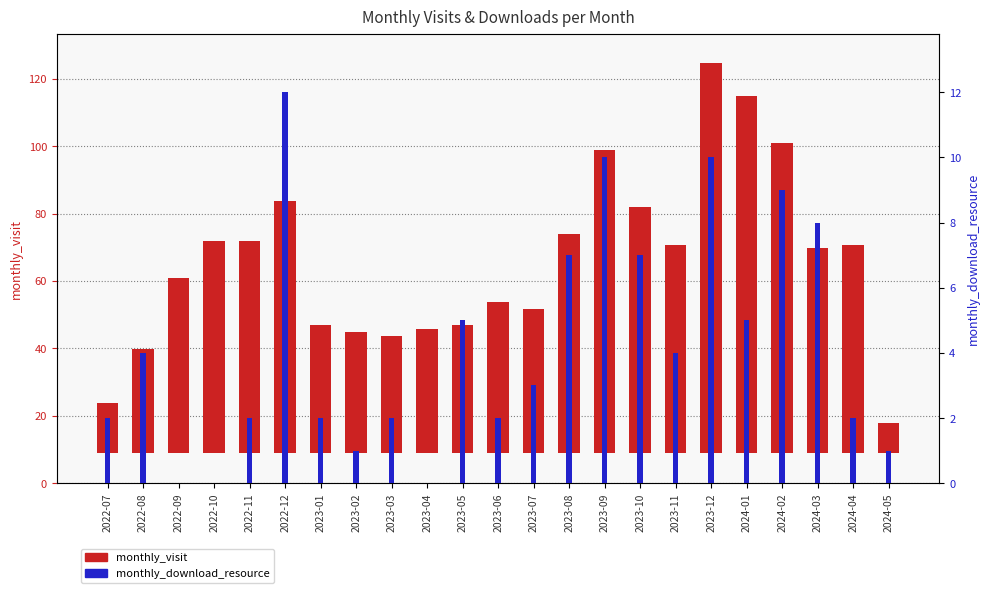

Which series has the largest total across all categories?

monthly_visit